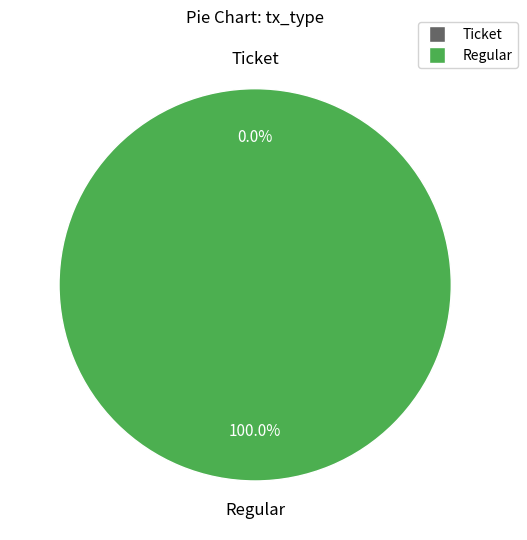

How many segments does this pie chart have?

2